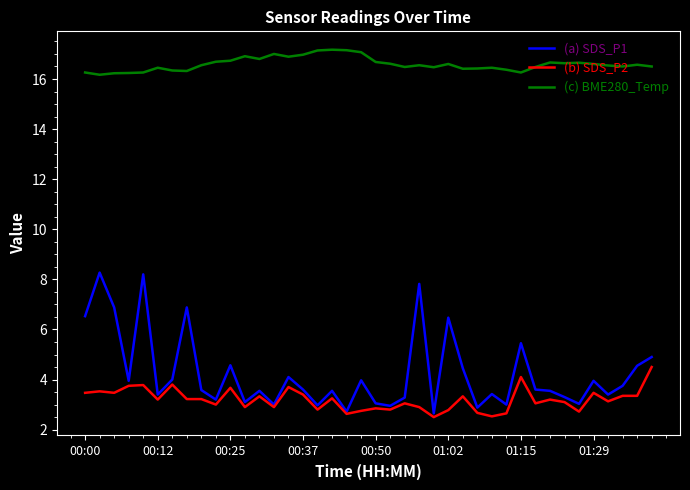

True or false: (c) BME280_Temp and (b) SDS_P2 intersect in this chart.

False